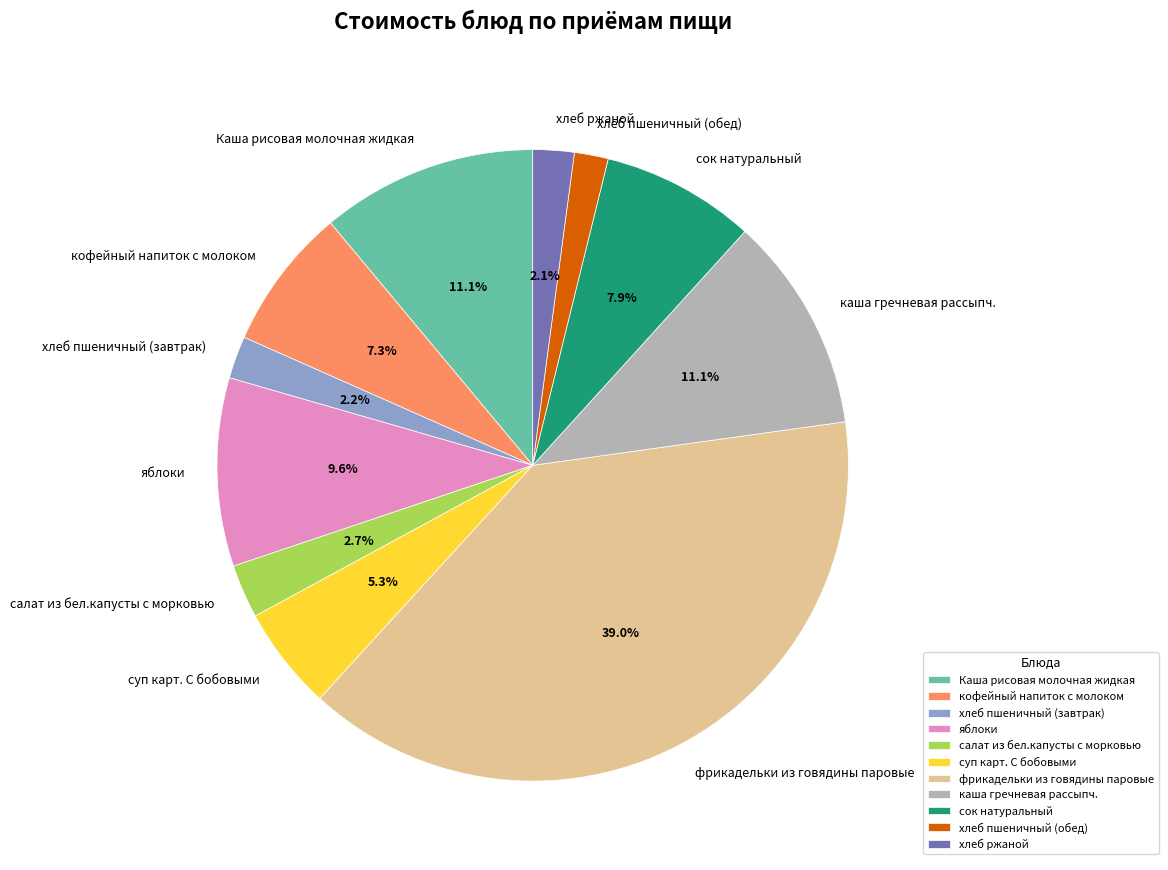

Does каша гречневая рассыпч. represent more than half of the total?

No